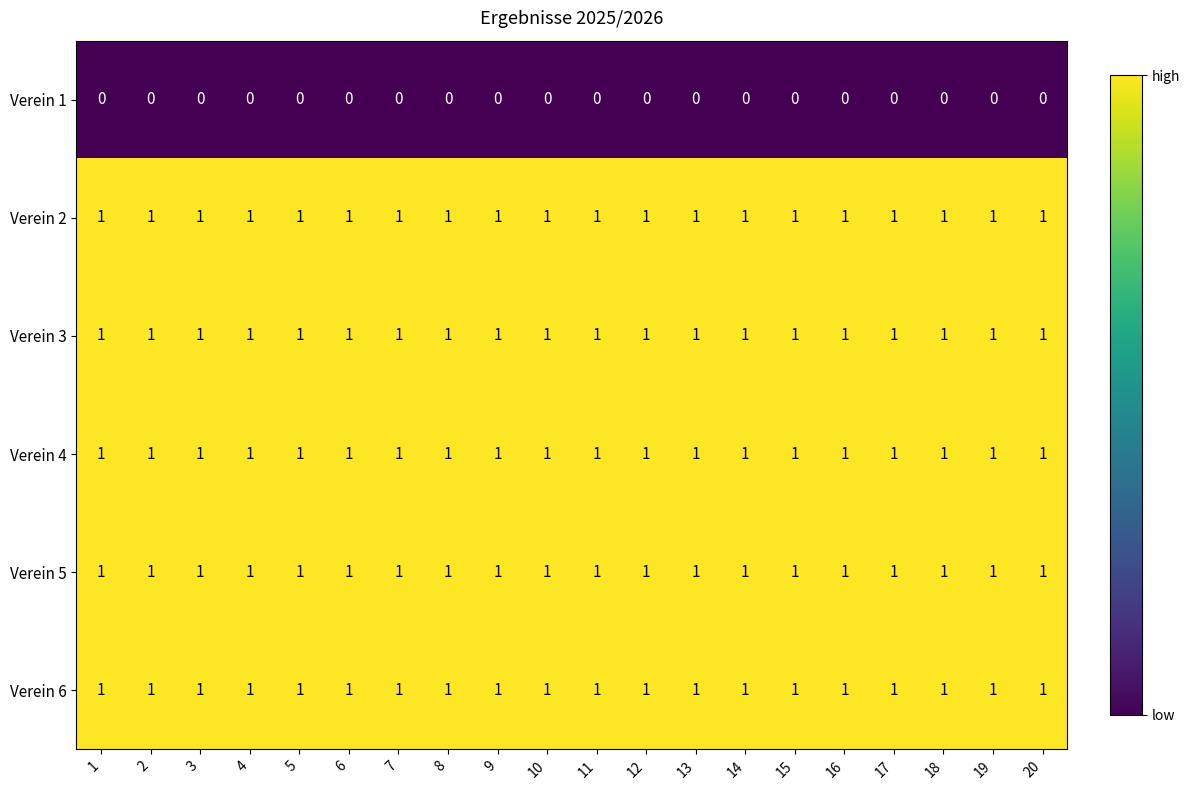

What is the total value across all series at 2?

5